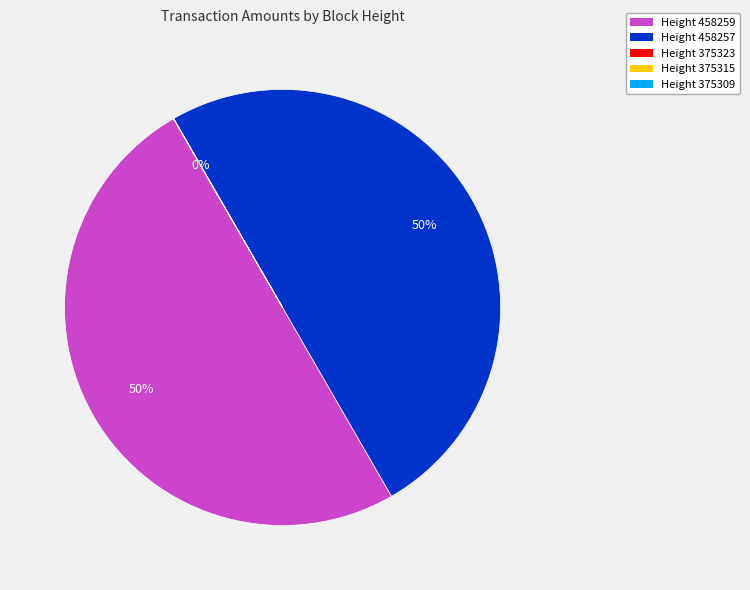

What percentage is the Height 458257 slice, to the nearest percent?

50%